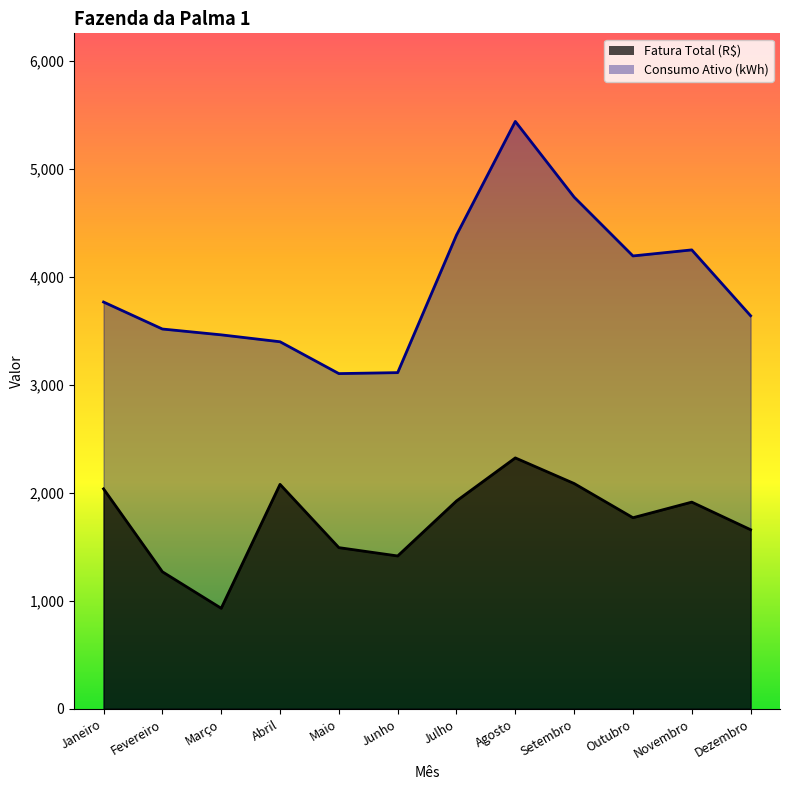

What are all the series names shown in the legend?

Fatura Total (R$), Consumo Ativo (kWh)